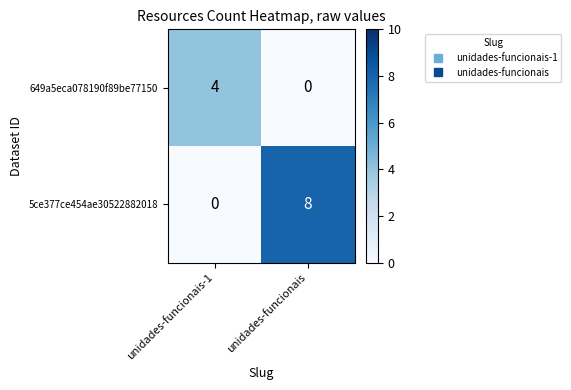

What is the difference between the 649a5eca078190f89be77150 values at unidades-funcionais-1 and unidades-funcionais?

4